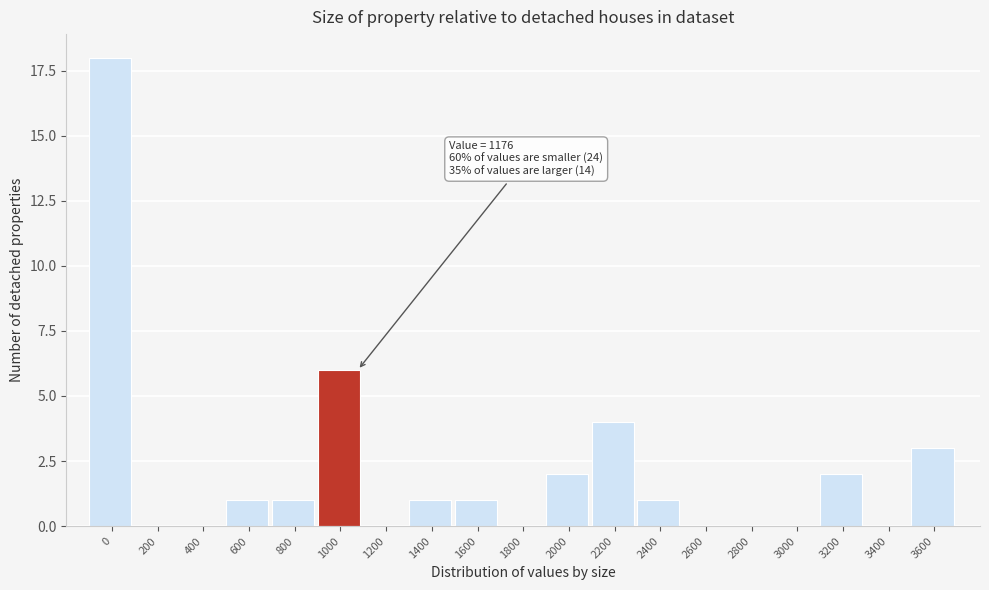

Reading left to right, extract all data points from this chart.

0=18	200=0	400=0	600=1	800=1	1000=6	1200=0	1400=1	1600=1	1800=0	2000=2	2200=4	2400=1	2600=0	2800=0	3000=0	3200=2	3400=0	3600=3